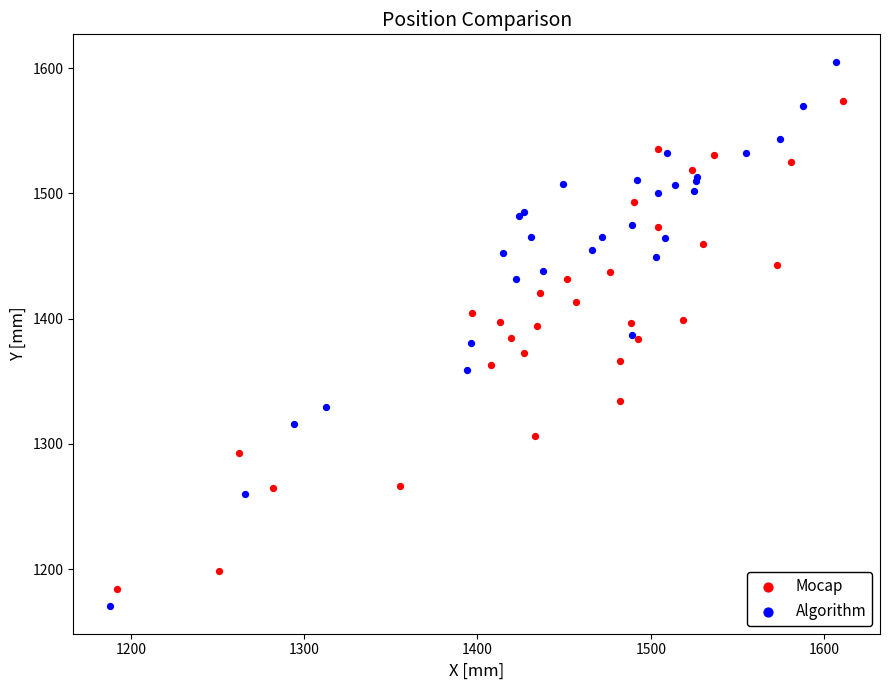

Which series contains the highest Y value?

Algorithm